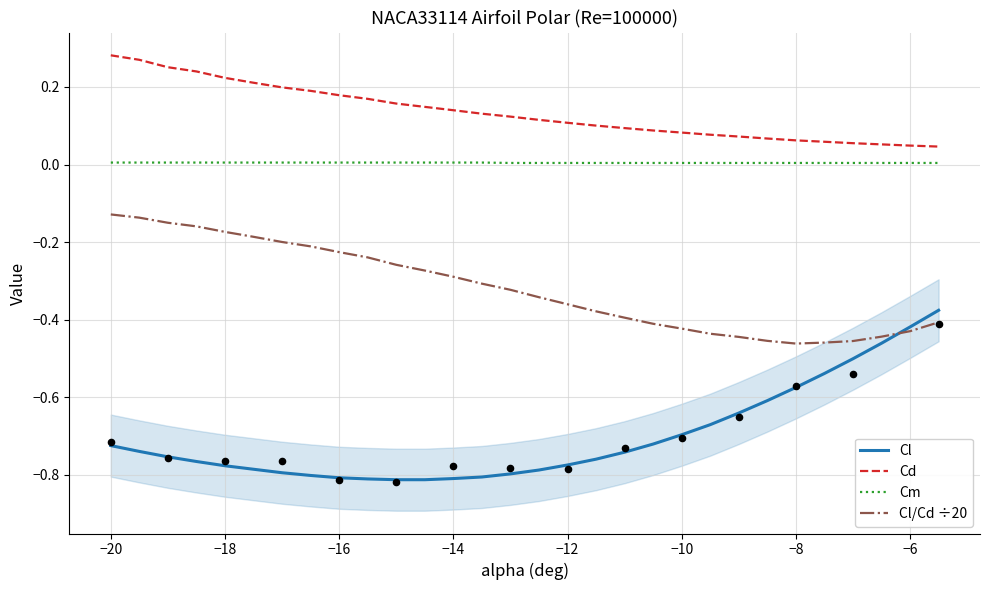

What are all the series names shown in the legend?

Cl, Cd, Cm, Cl/Cd ÷20